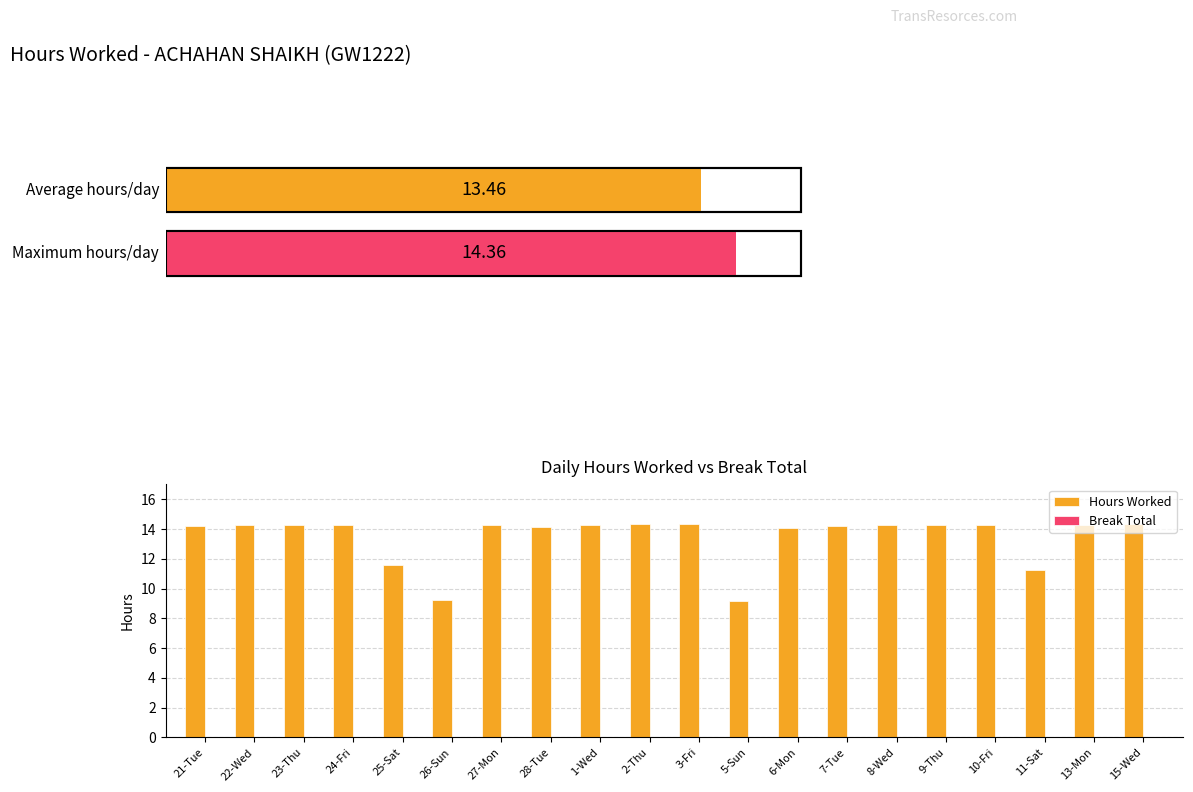

Is it true that the value at 25-Sat is 11.6?

True